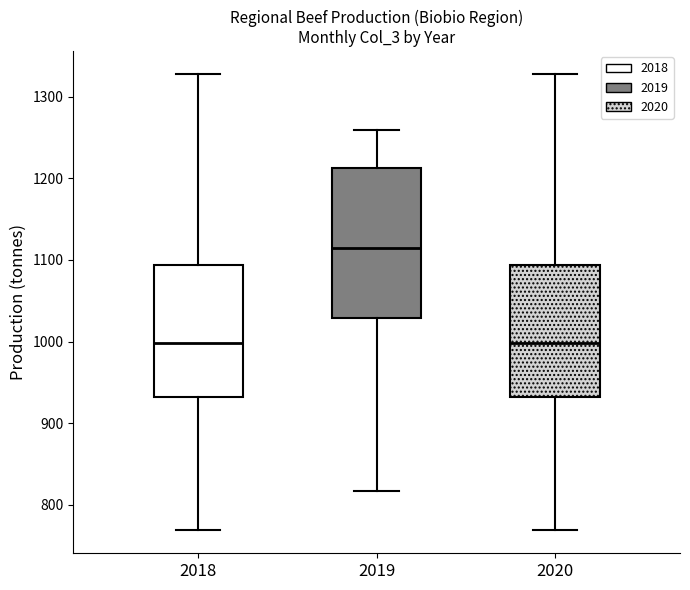

Reading left to right, transcribe this box plot: for each box, give where its median line is, the range the box spans, and where its two whiskers end, as read against the y-axis. The values are not printed on the chart, so give them approximately, as read against the axis.

2018: median 1000, box 930 to 1090, whiskers 770 to 1330
2019: median 1110, box 1030 to 1210, whiskers 820 to 1260
2020: median 1000, box 930 to 1090, whiskers 770 to 1330